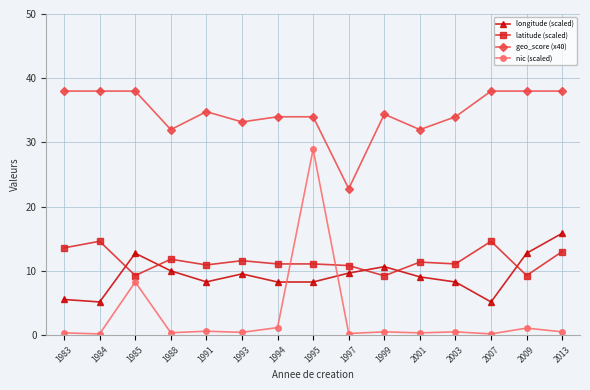

Is it true that nic (scaled) equals 14.1 at 1985?

False